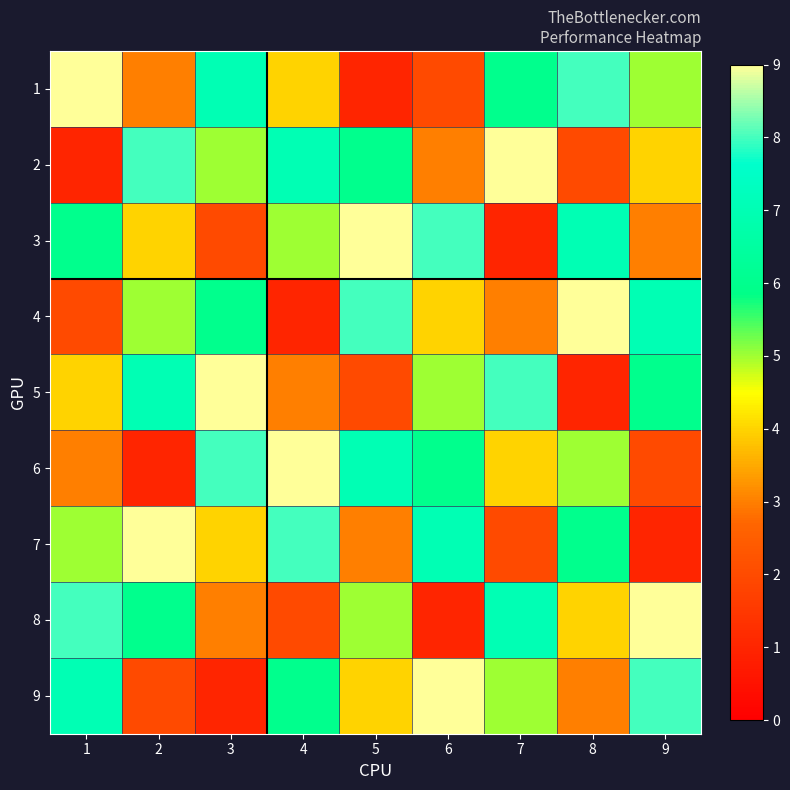

Which has a higher value, 2 or 8?

8